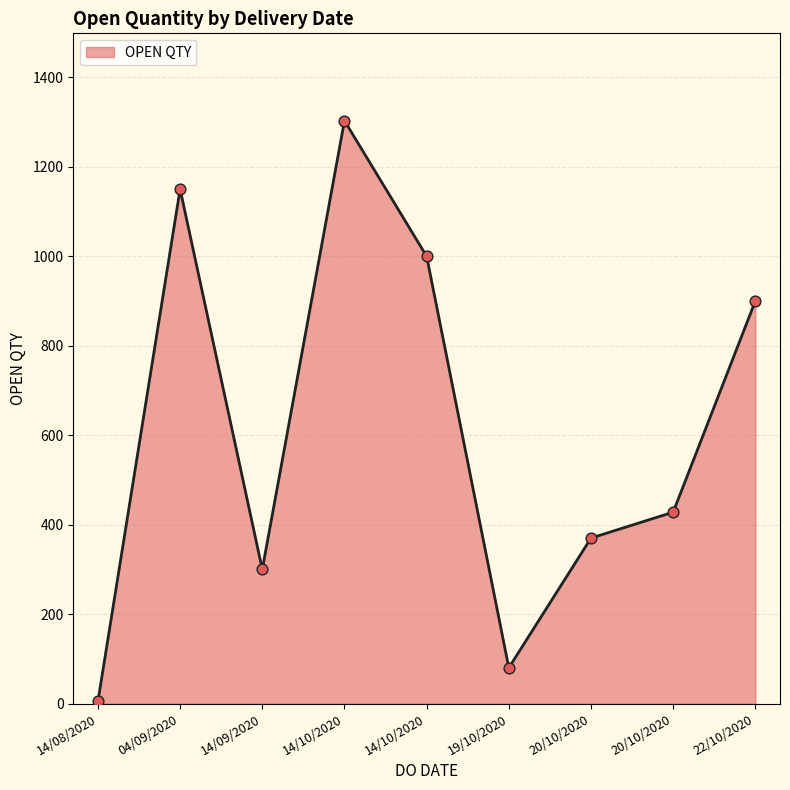

What is the change in value from 14/09/2020 to 22/10/2020?

+600